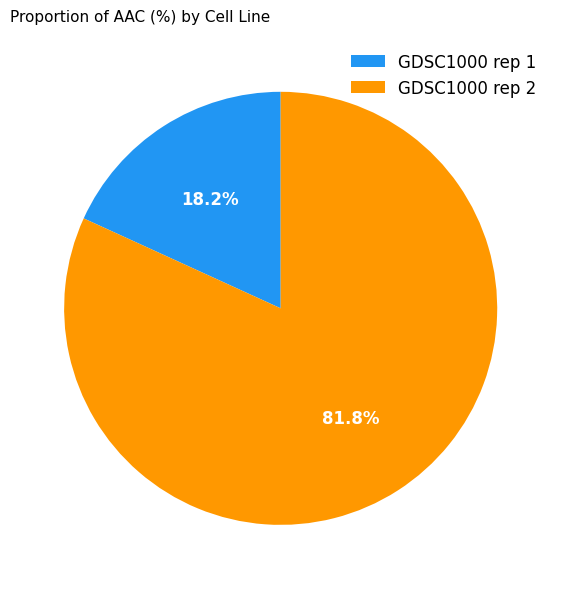

Which category has the biggest portion of the pie?

GDSC1000 rep 2